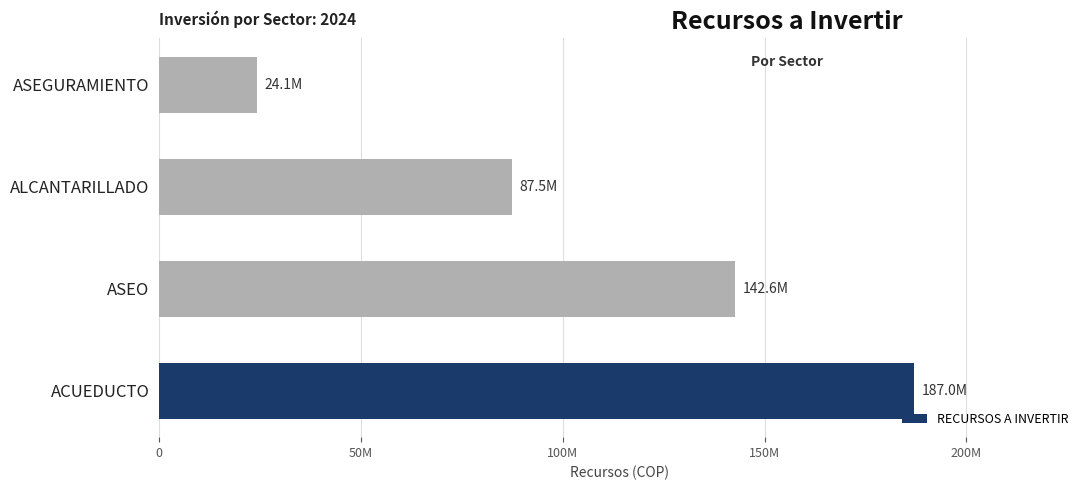

Are the bars horizontal?

Yes